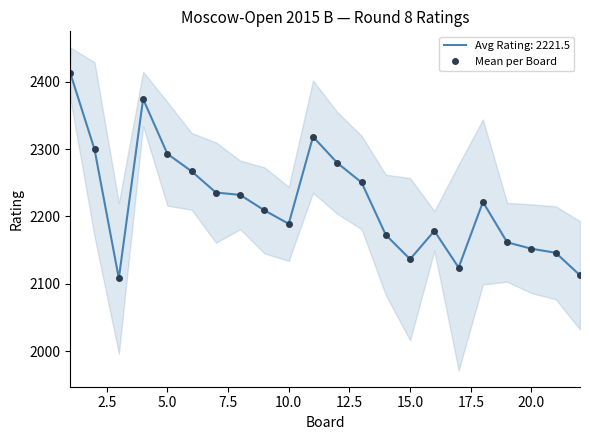

Reading left to right, what are all the values shown in this chart?

2413.0	2299.5	2108.0	2374.5	2293.0	2267.0	2235.5	2232.0	2209.0	2189.0	2318.5	2279.5	2250.5	2172.5	2136.5	2178.5	2124.0	2221.5	2161.5	2152.0	2146.0	2112.5